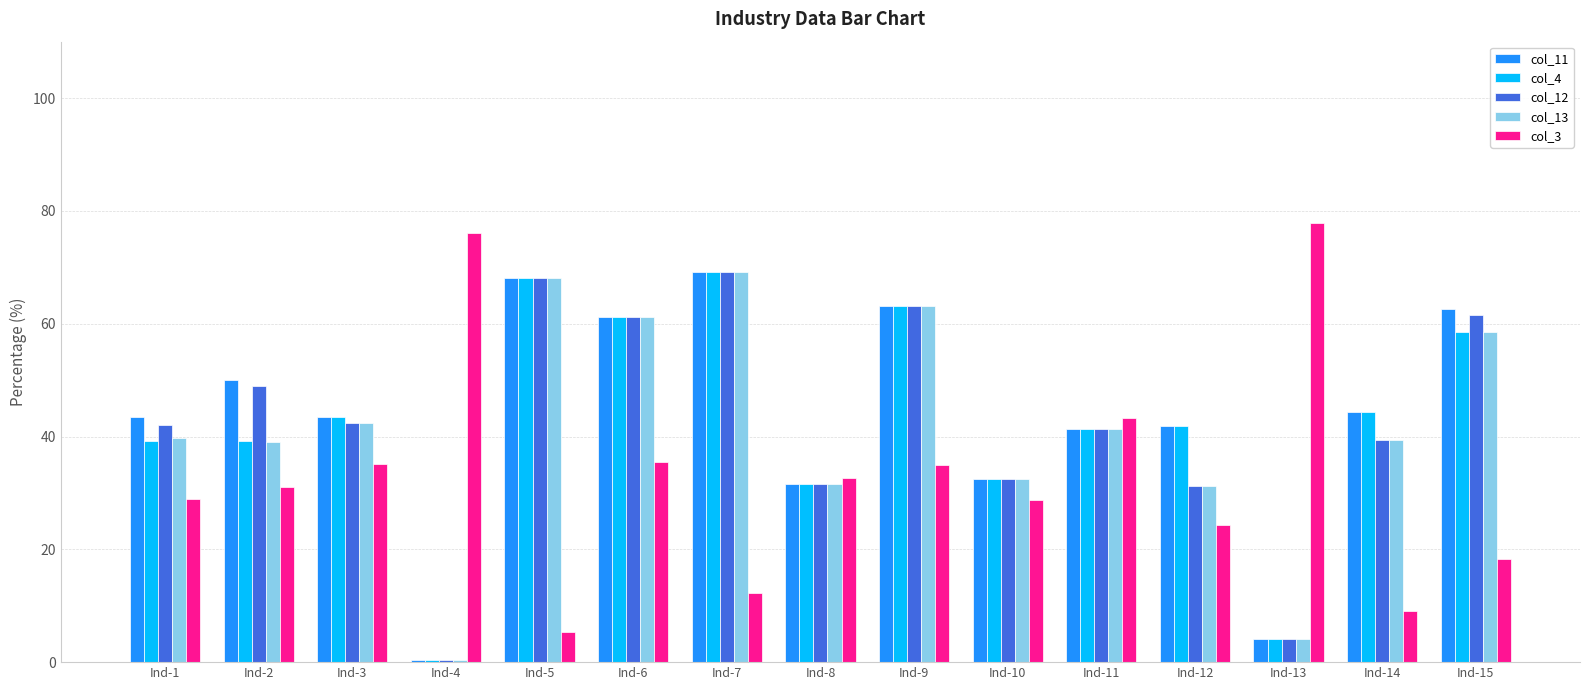

What is the spread (max minus min) of values at Ind-8?

1.2